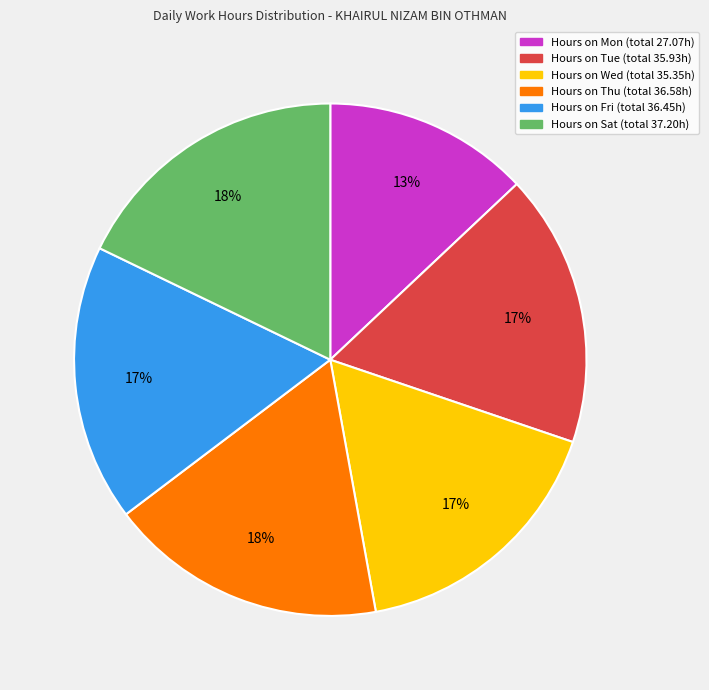

Is there any slice that represents more than half of the pie?

No